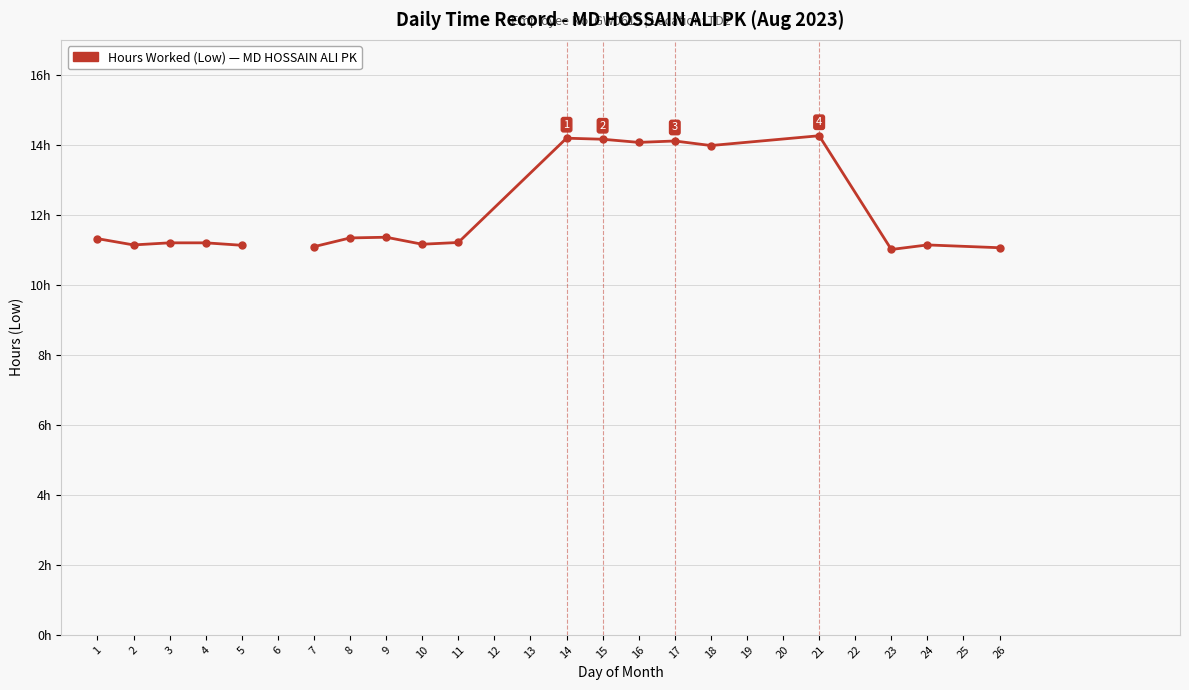

What is the maximum value shown in the chart?

14.3